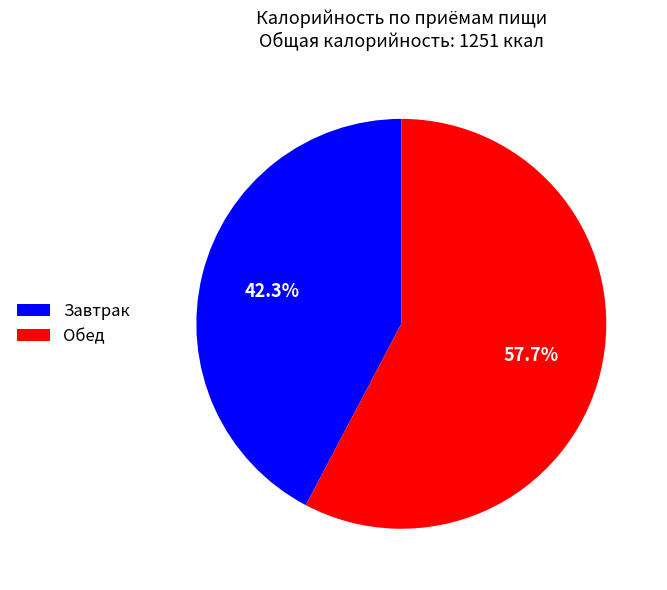

Rank the categories by value from highest to lowest.

Обед, Завтрак